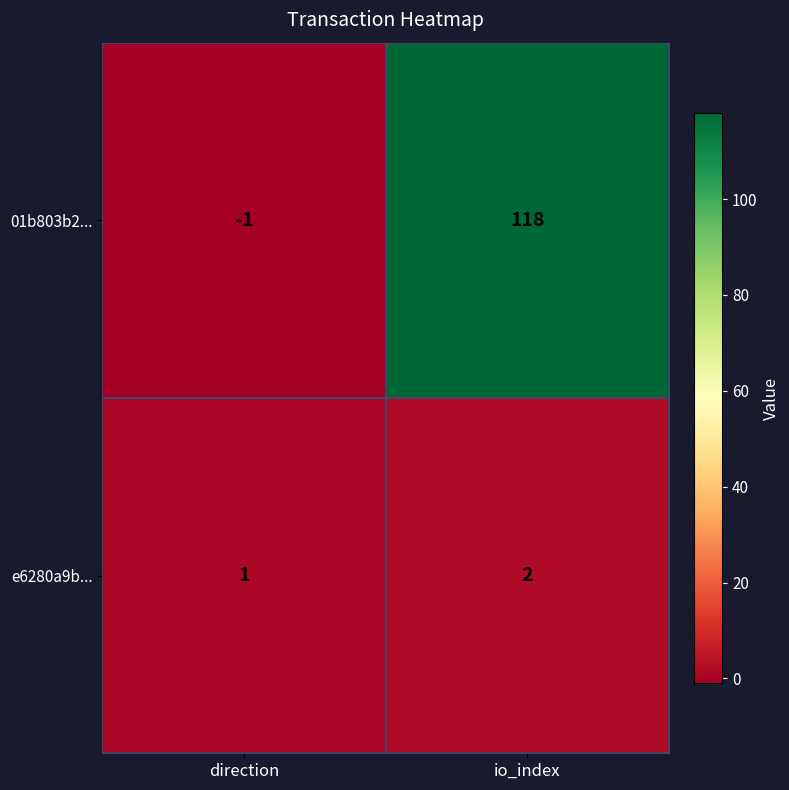

What is the sum of all e6280a9b... values?

3